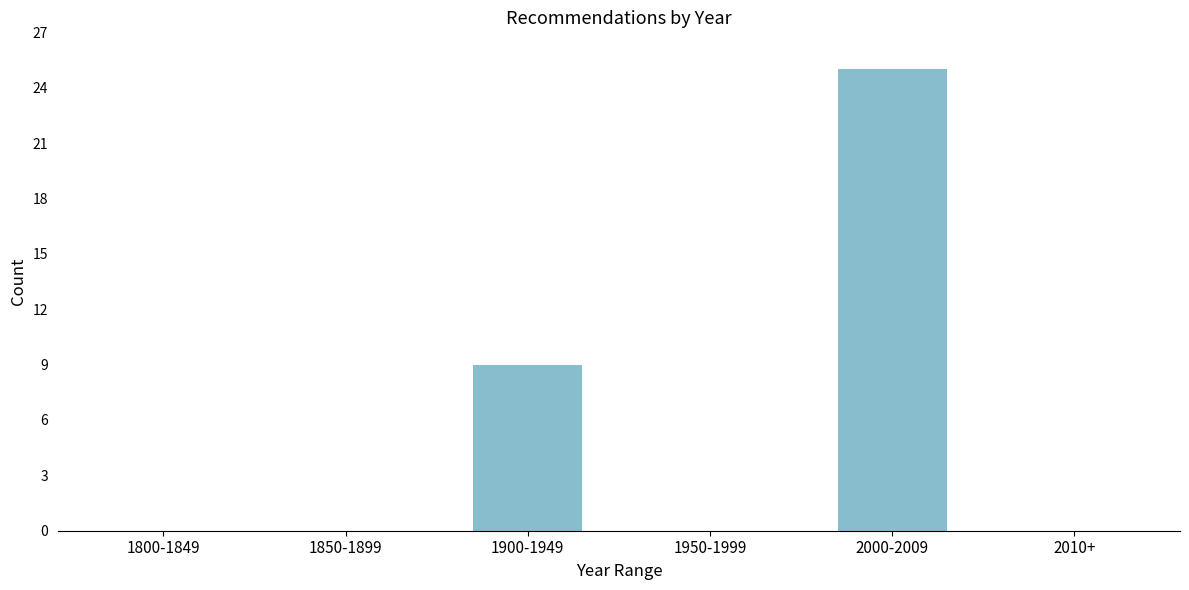

Reading left to right, list all the values displayed in this chart.

1800-1849=0	1850-1899=0	1900-1949=9	1950-1999=0	2000-2009=25	2010+=0